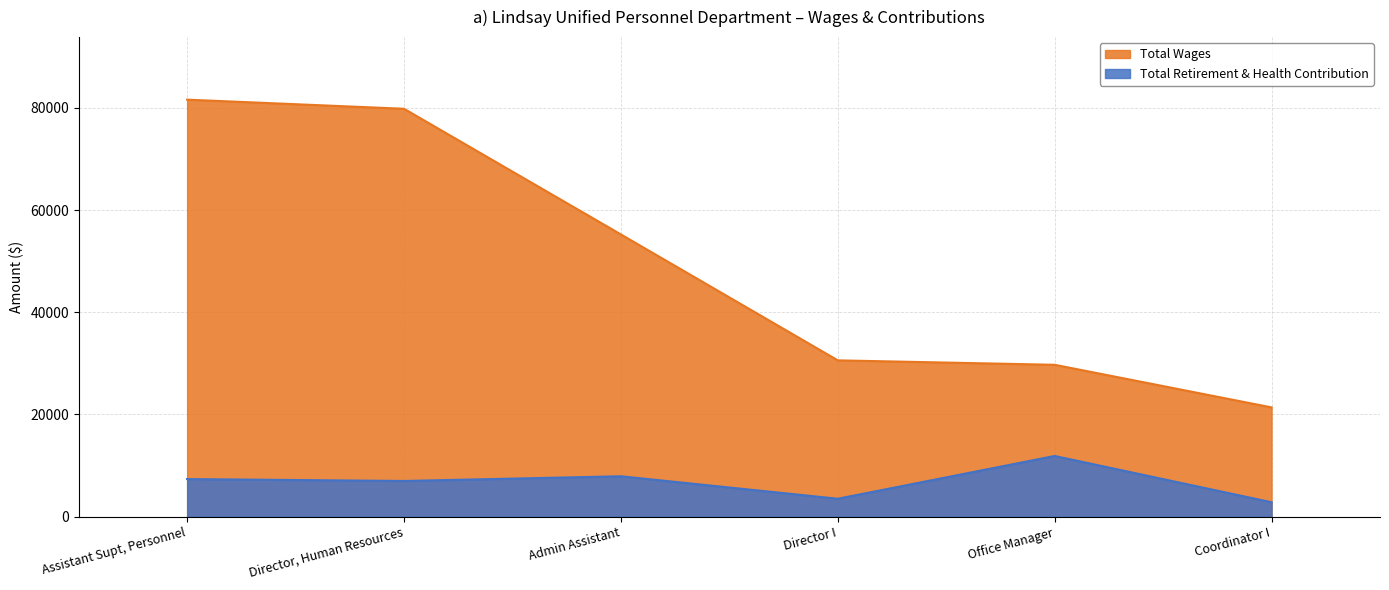

What is the difference between the Total Retirement & Health Contribution values at Director, Human Resources and Admin Assistant?

922